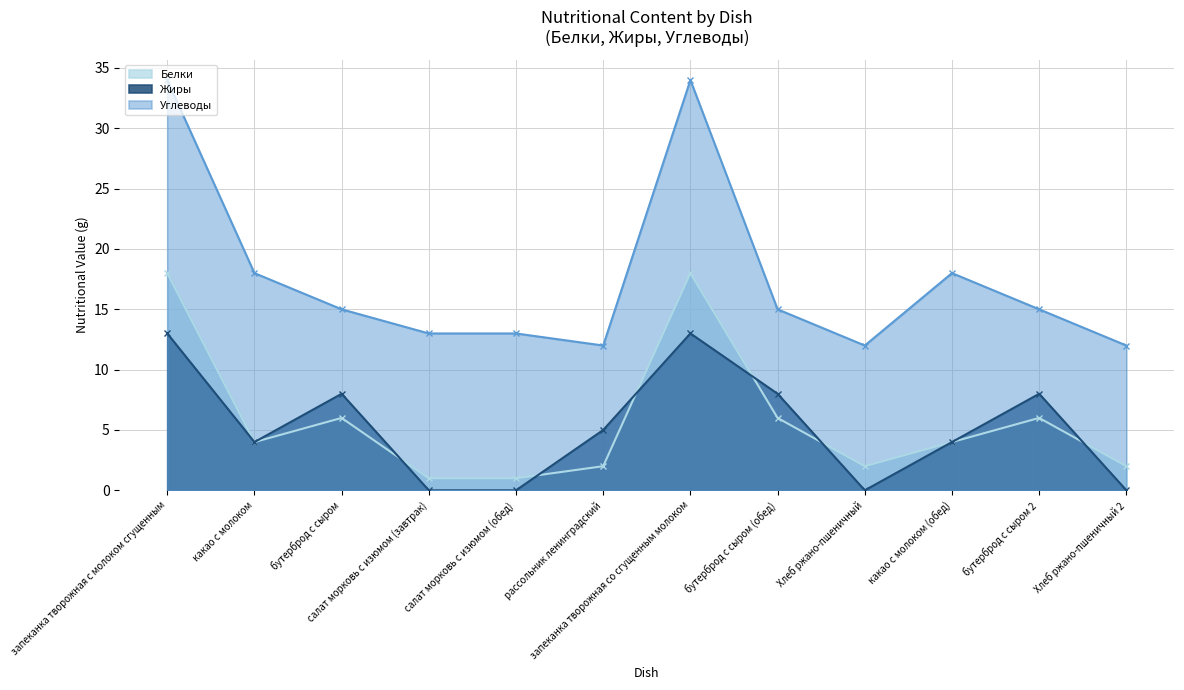

What value does the Жиры series have at бутерброд с сыром (обед), to the nearest 5?

10